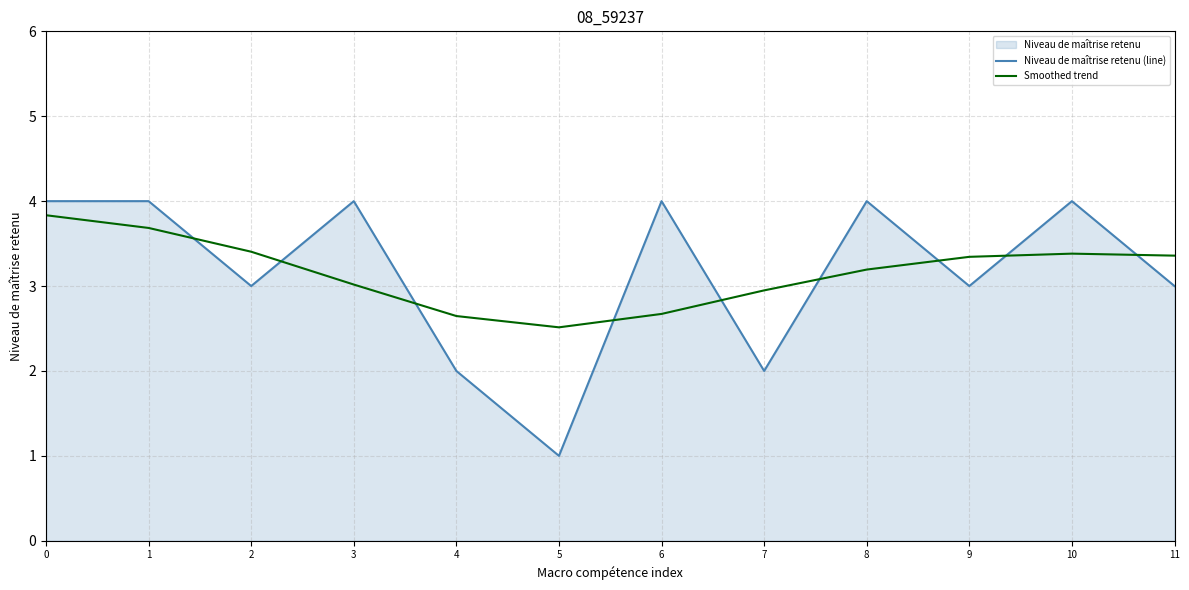

What is the minimum value shown in the chart?

1.0